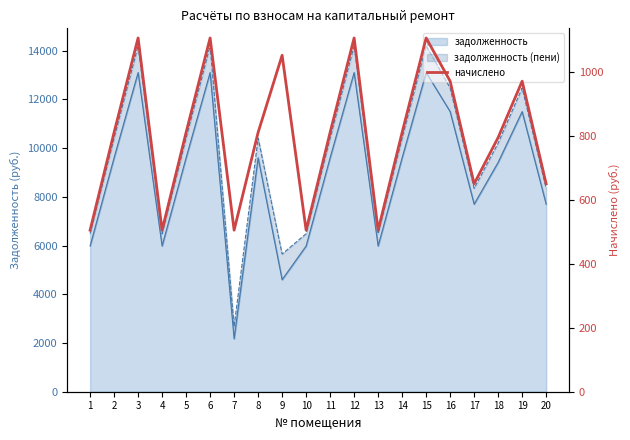

How many data points does each series have?

20